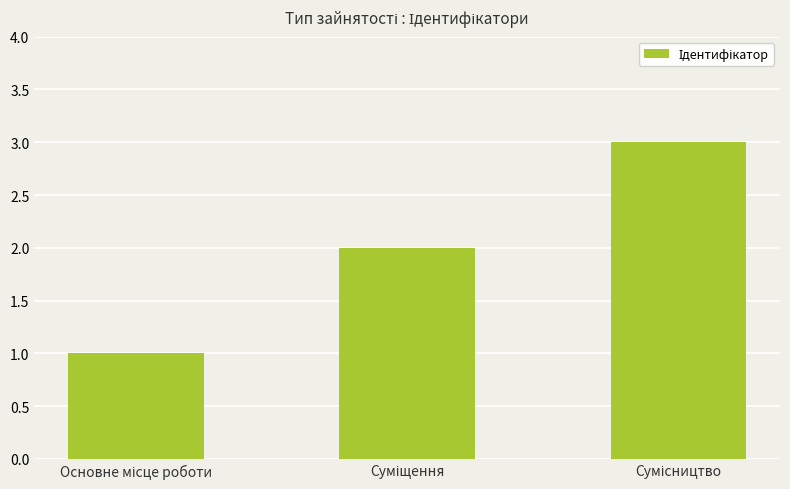

What is the sum of all values?

6